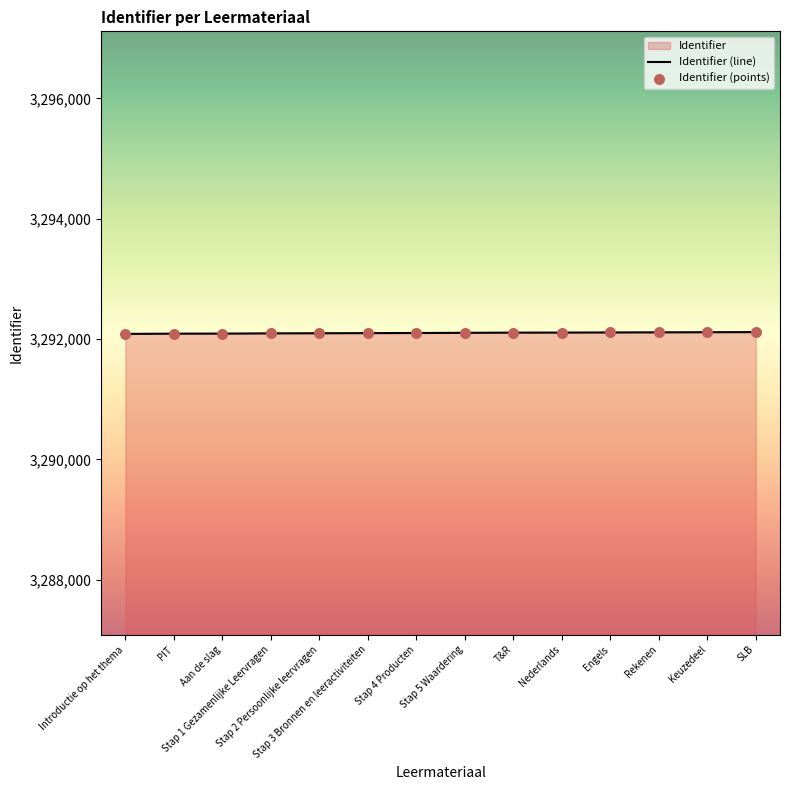

At how many categories does at least one series exceed 3292092?

11